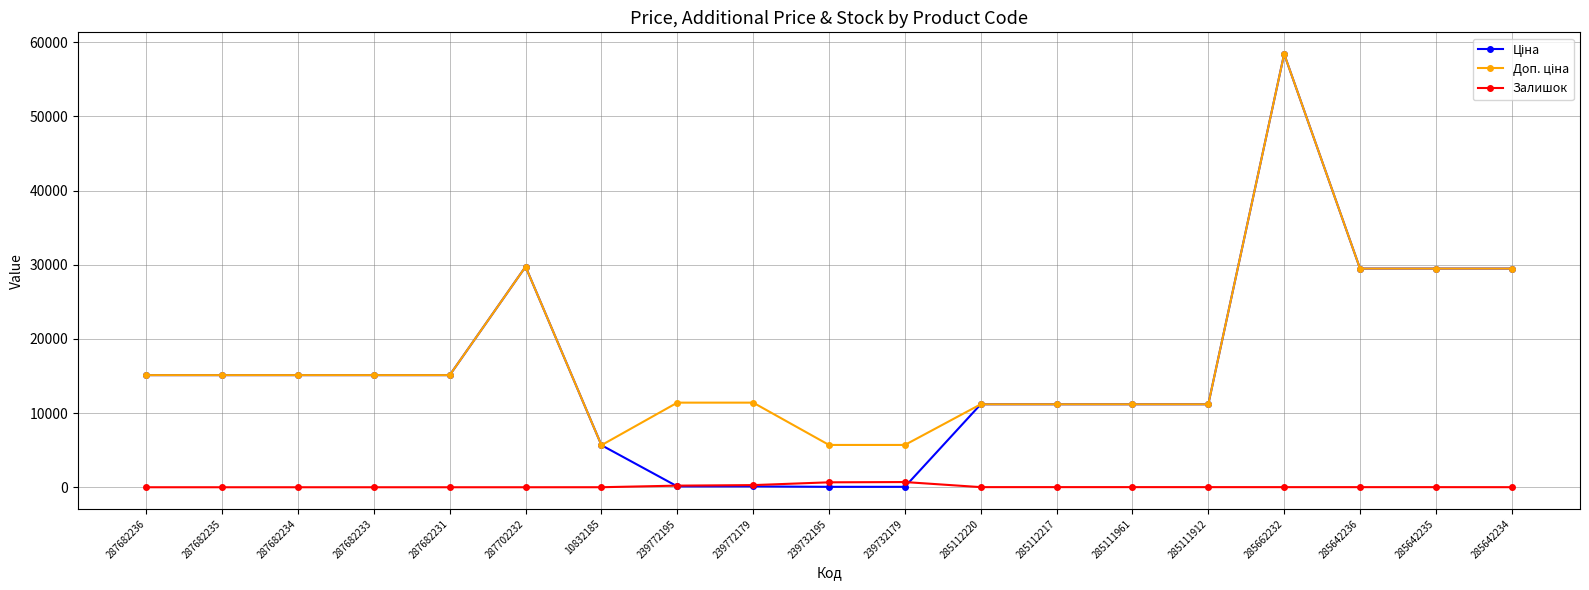

The Залишок series shows 0.0 at 287682234. True or false?

True